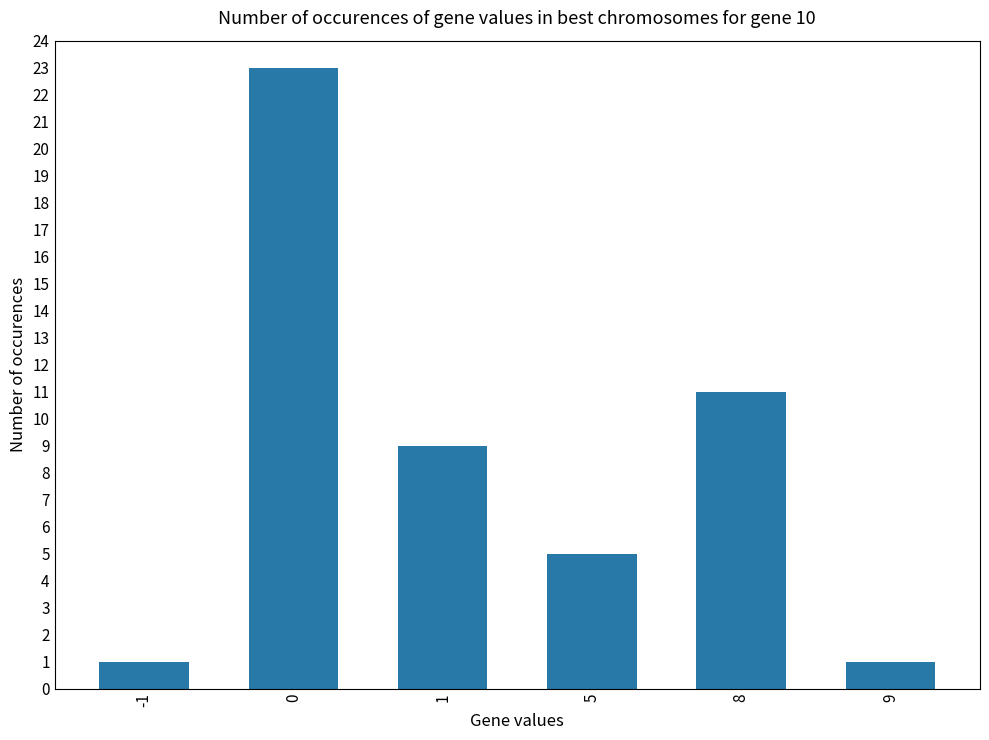

Reading left to right, what are all the values shown in this chart?

1	23	9	5	11	1